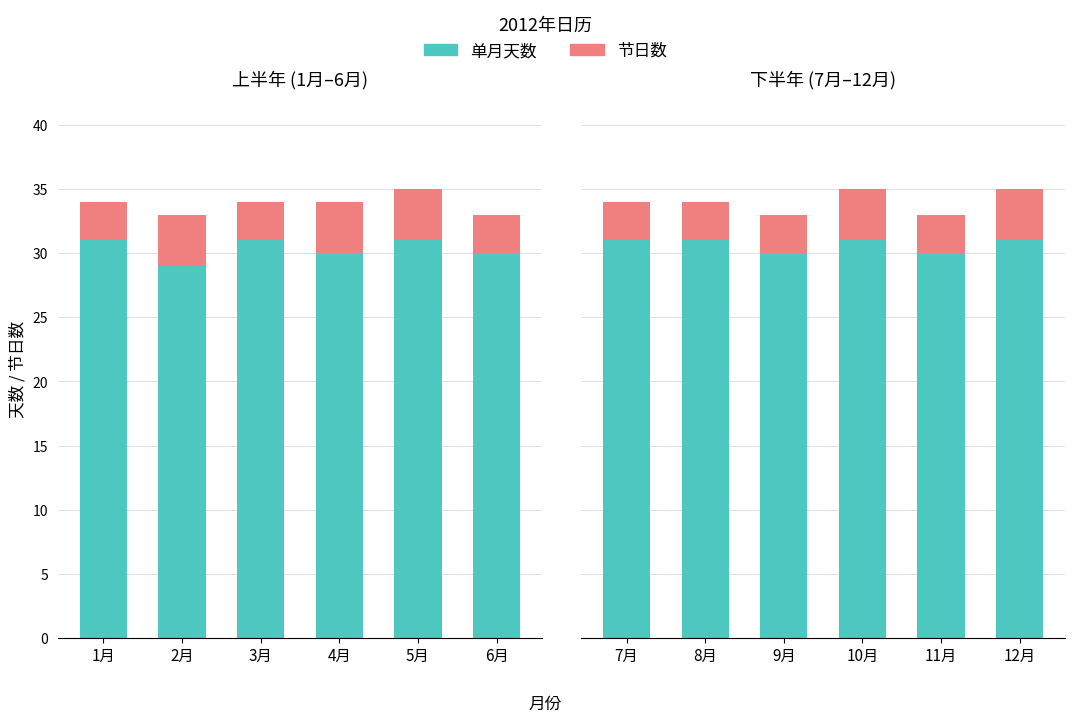

At which label does 单月天数 reach its peak?

7月